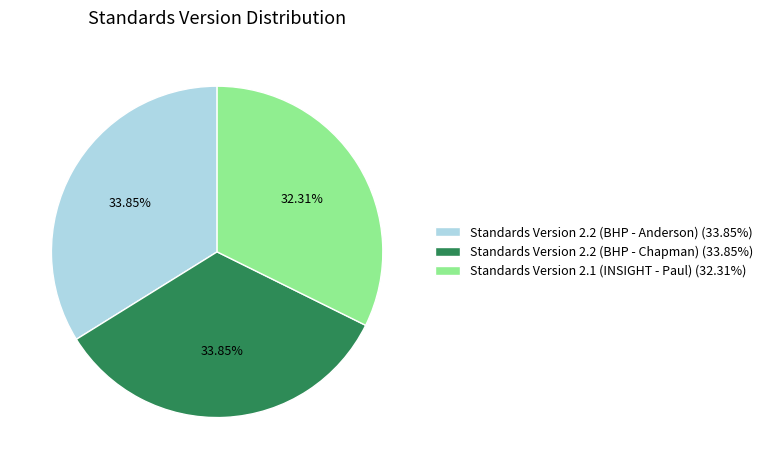

To the nearest percent, what percentage of the pie is Standards Version 2.2 (BHP - Chapman)?

34%